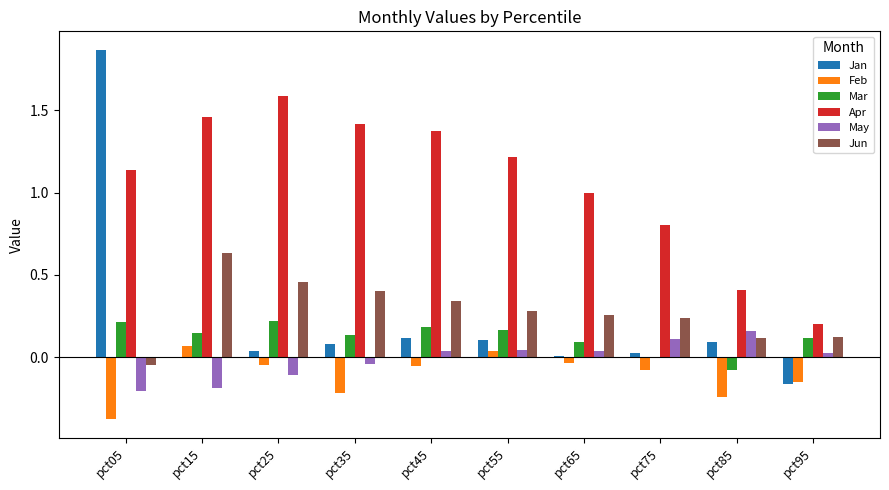

At which label does Jan reach its peak?

pct05